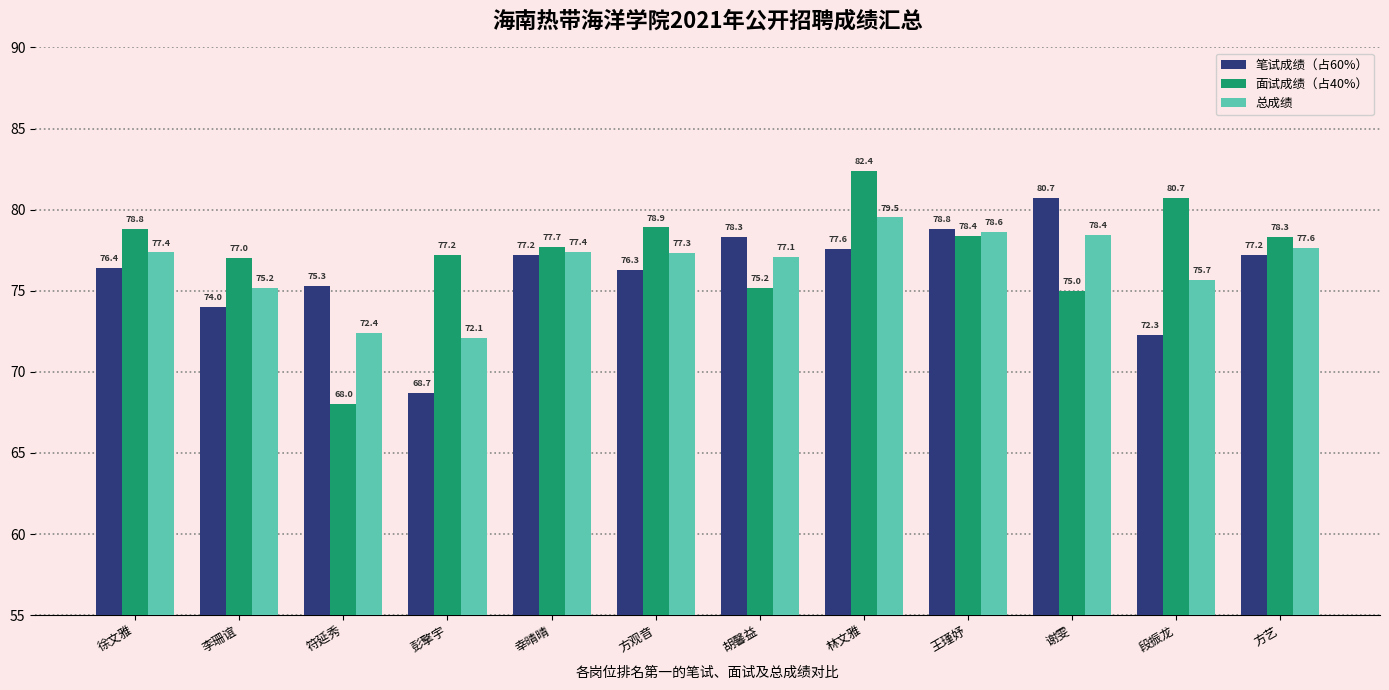

Rank the series by their maximum value, from highest to lowest.

面试成绩（占40%）, 笔试成绩（占60%）, 总成绩